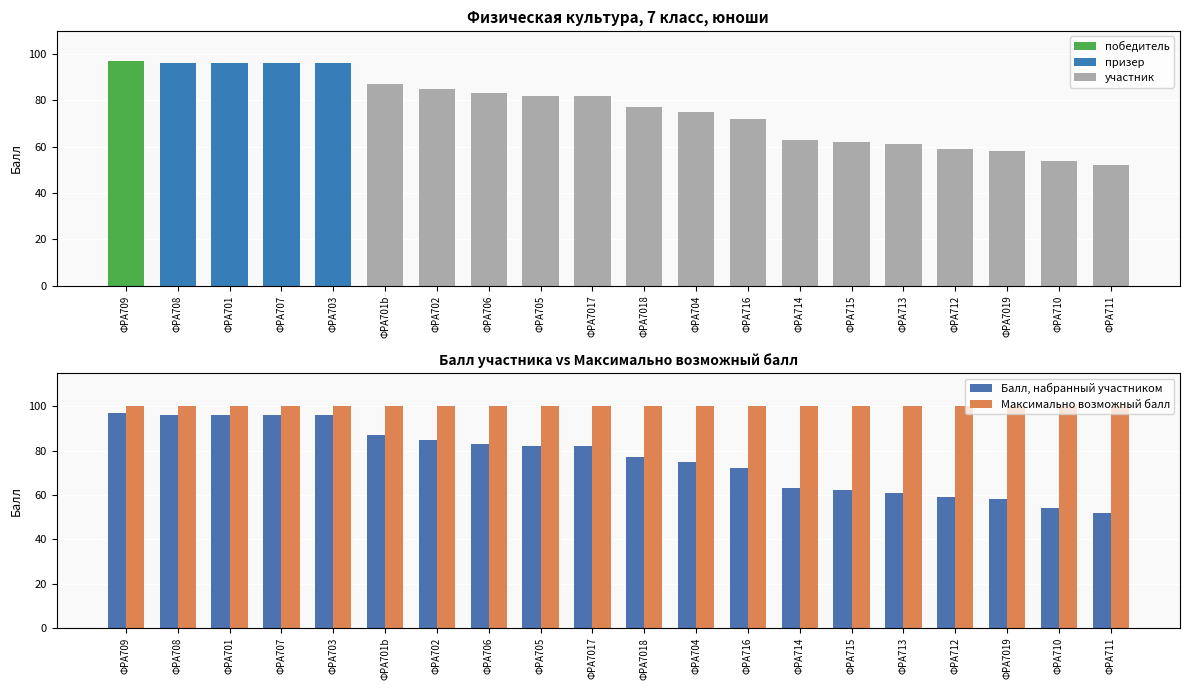

Rank the series at ФРА716 from highest to lowest value.

Максимально возможный балл, Балл, набранный участником